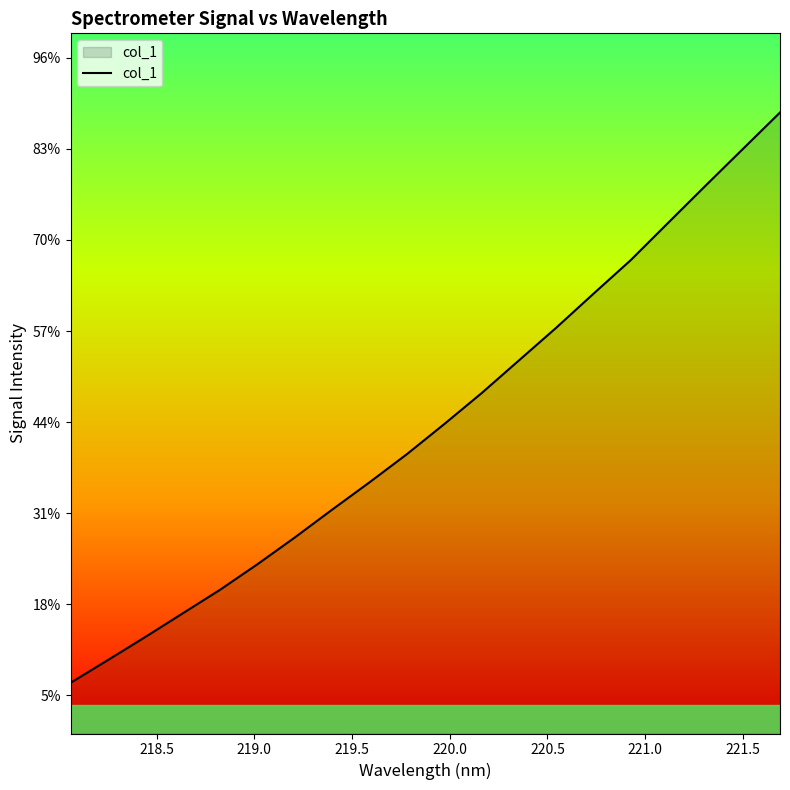

Is this an area chart (filled region under the line)?

Yes